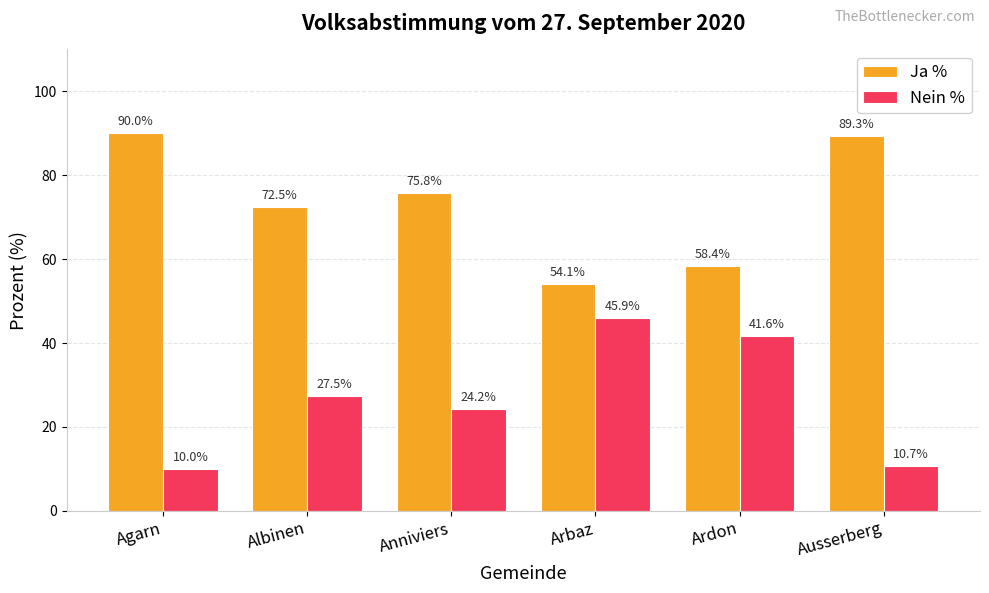

At Agarn, list the series in order from smallest to largest.

Nein %, Ja %